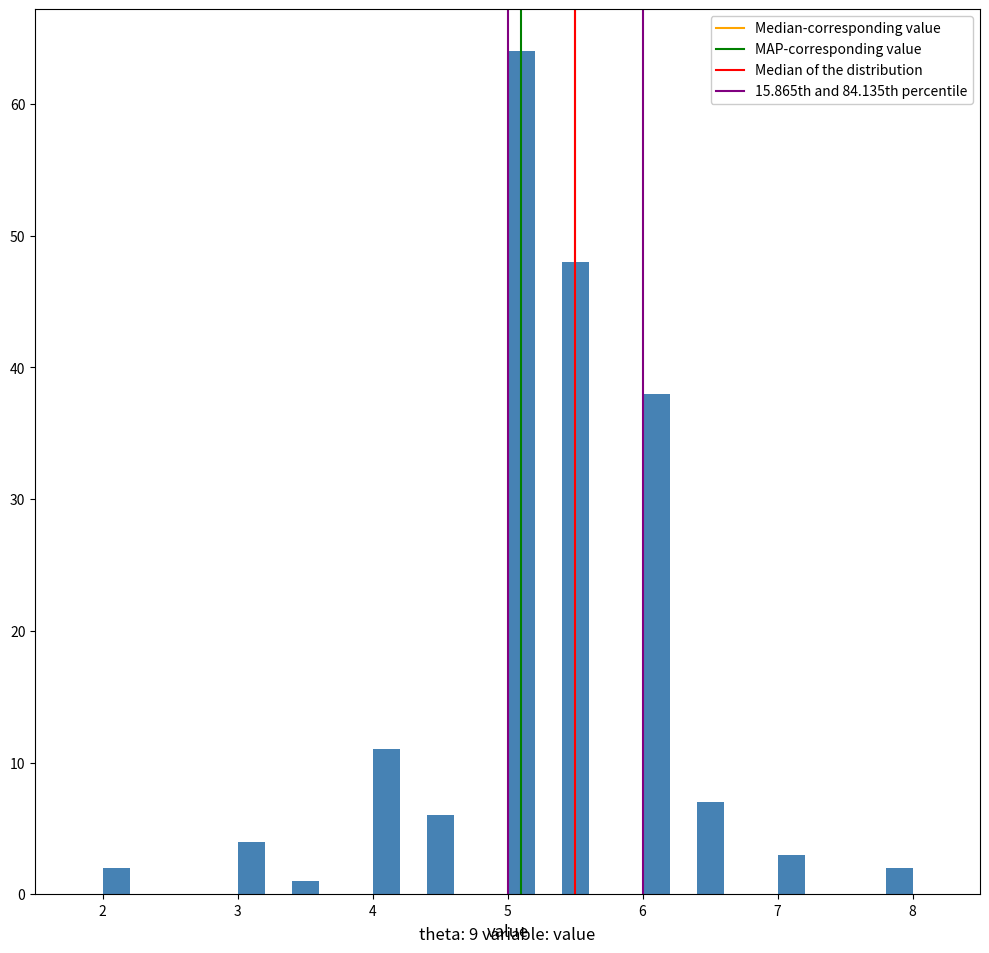

Read against the x-axis, roughly where is the centre of the tallest bar?

5.1